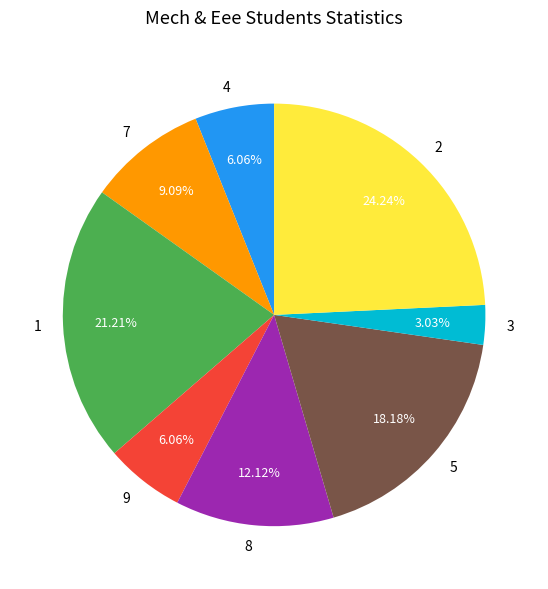

To the nearest percent, what percentage of the pie is 7?

9%